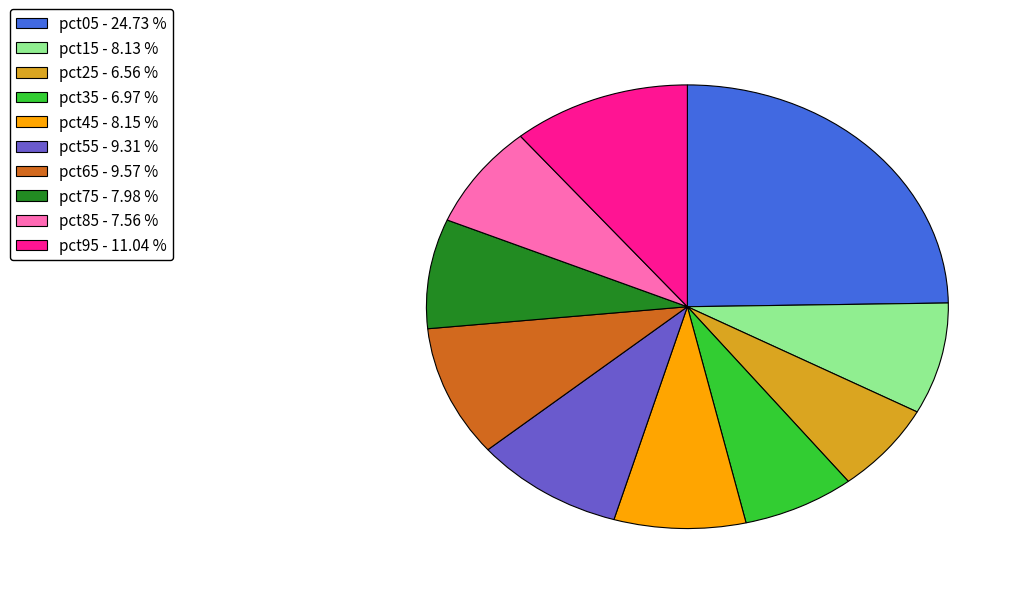

True or false: pct65 accounts for 10% of the total.

True